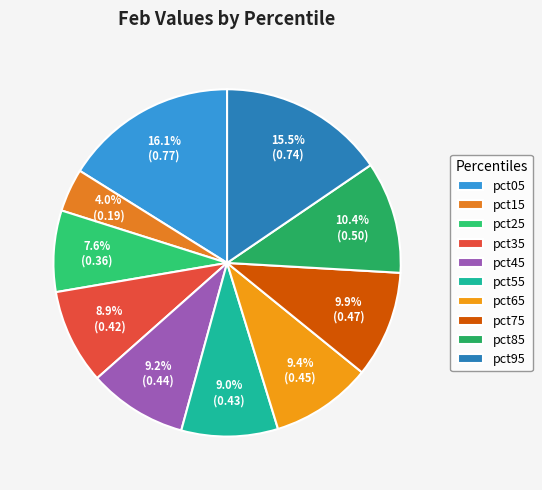

Count the number of slices in the pie.

10